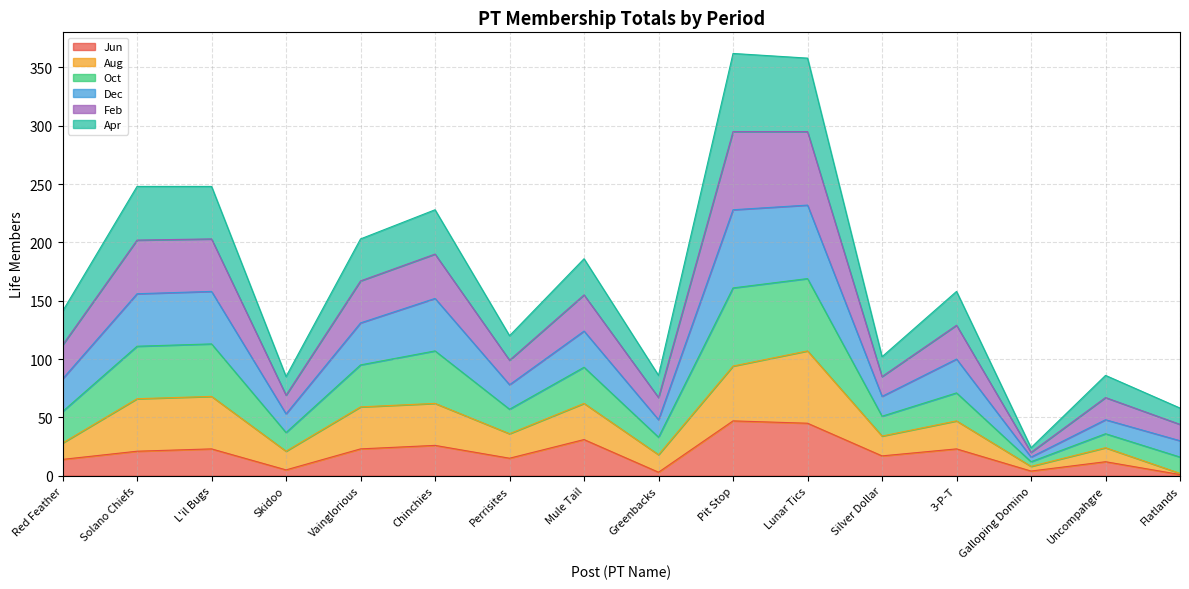

Which series has the largest total across all categories?

Oct